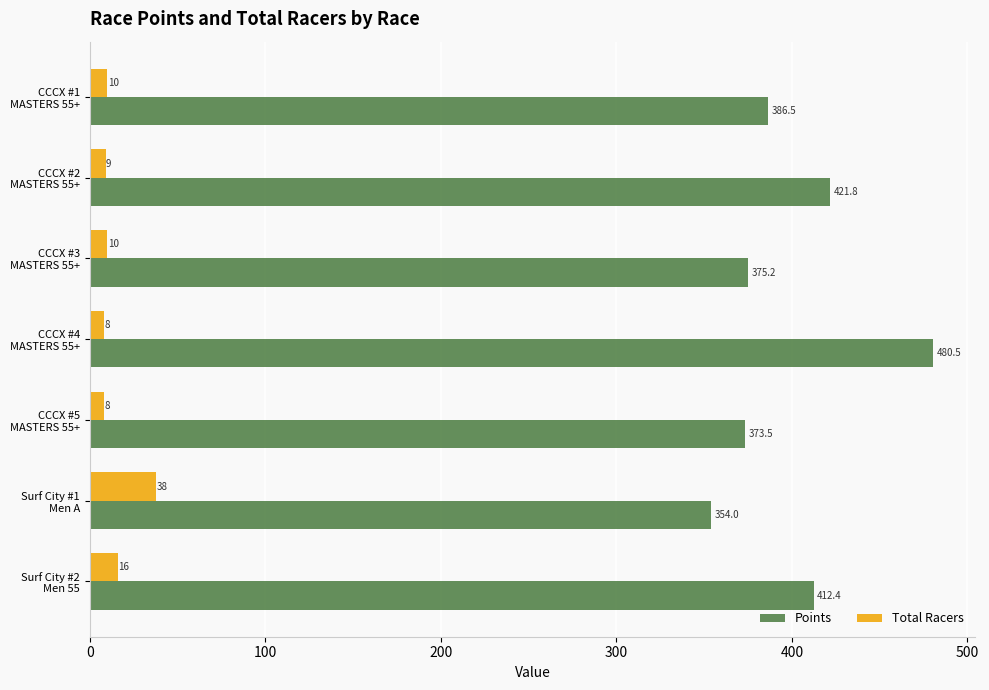

Which series has the largest total across all categories?

Points